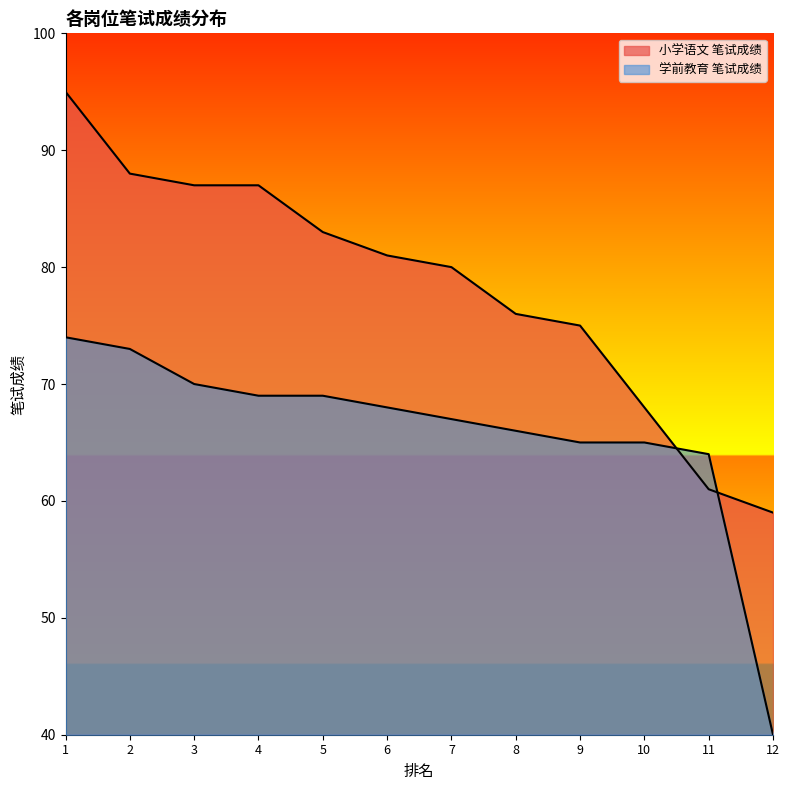

Rank the categories by value from lowest to highest.

12, 11, 10, 9, 8, 7, 6, 5, 3, 4, 2, 1